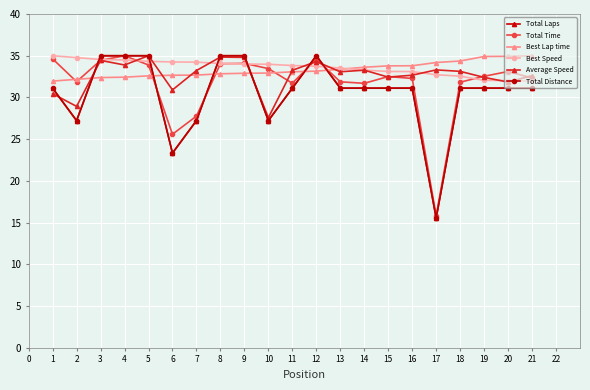

How many times do Average Speed and Total Laps cross each other?

6